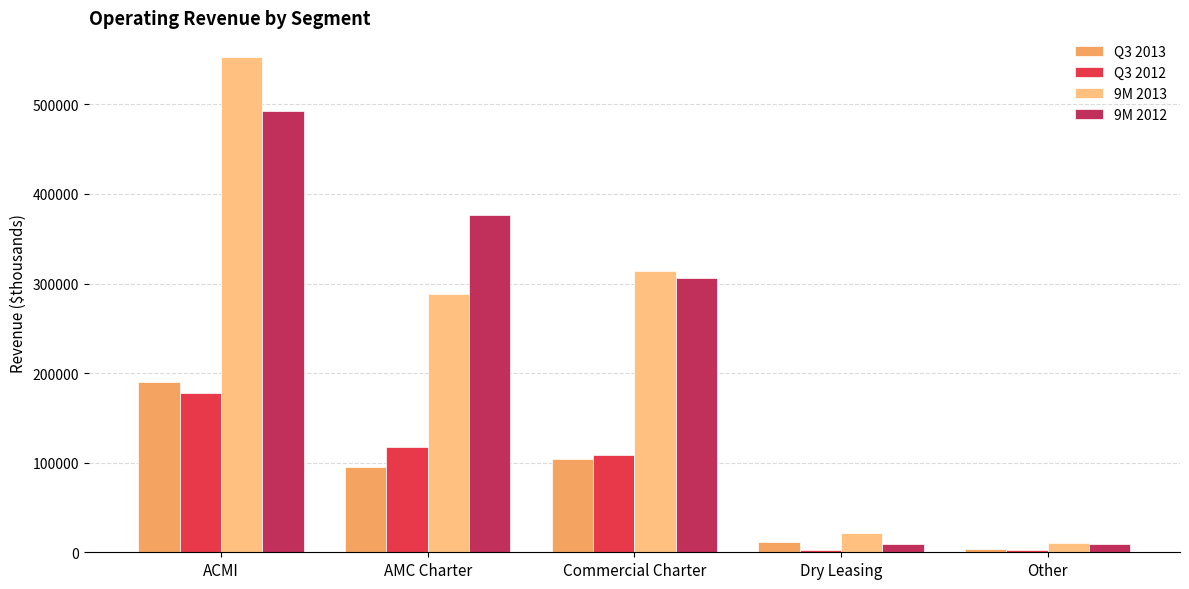

At how many categories does at least one series exceed 503389?

1